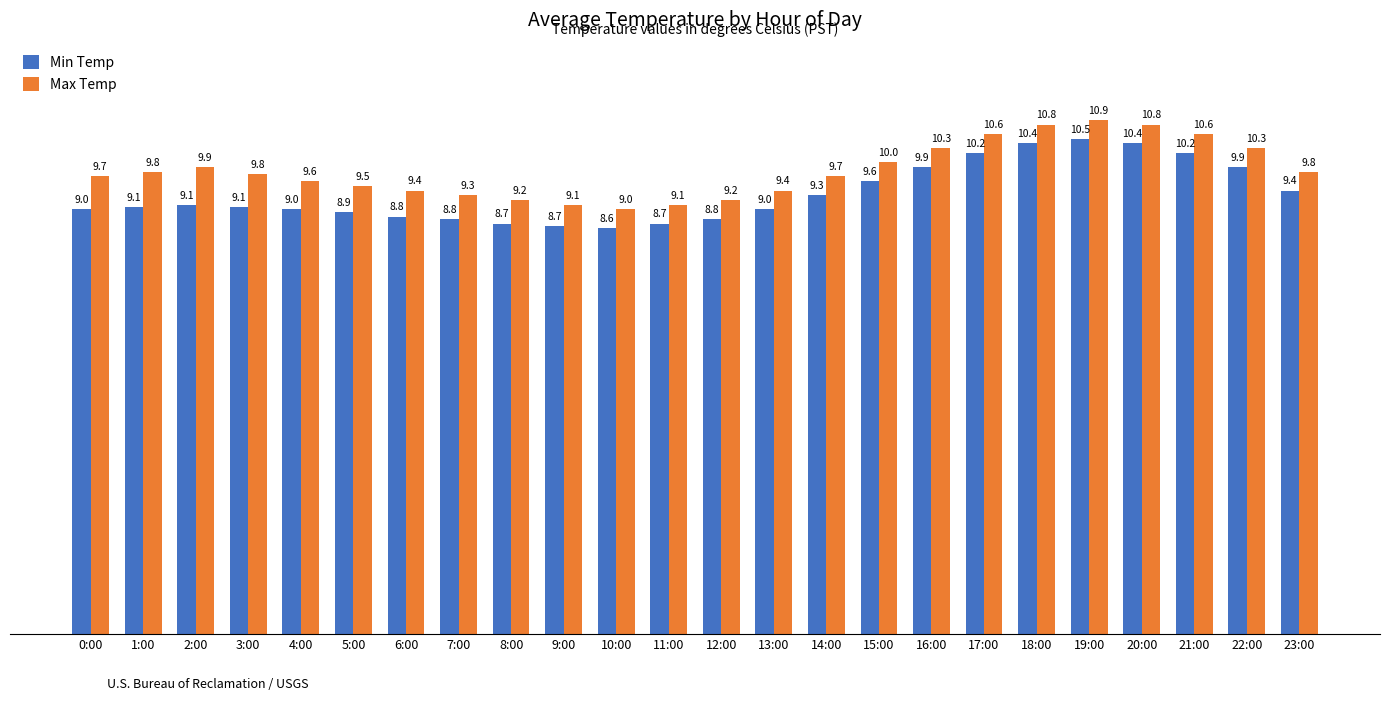

What is the sum of all Min Temp values?

224.1